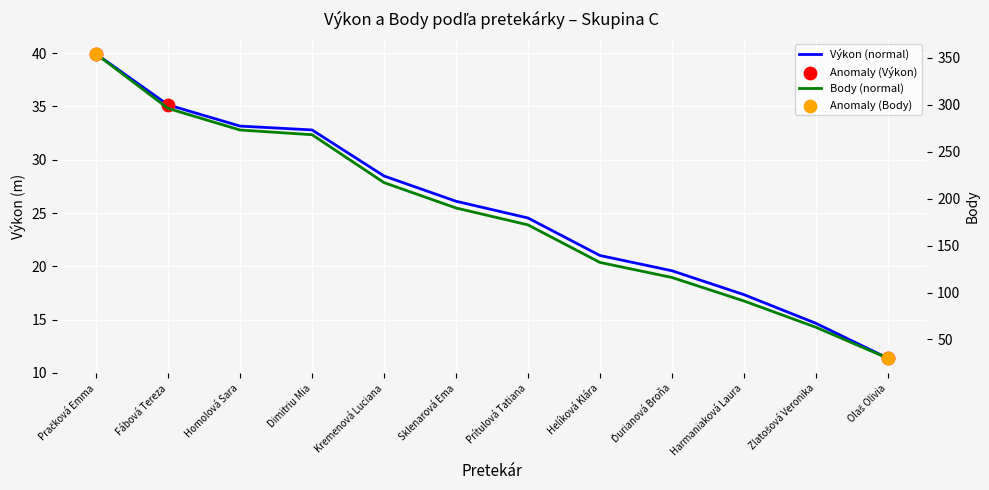

What are all the series names shown in the legend?

Výkon, Body